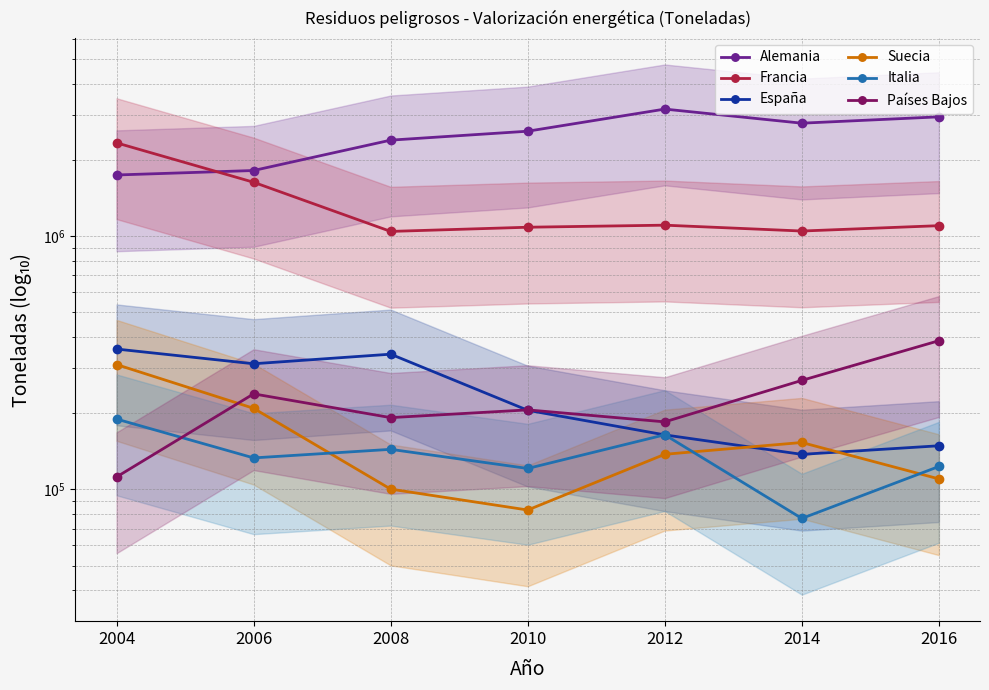

What is the spread (max minus min) of values at 2004?

2220152